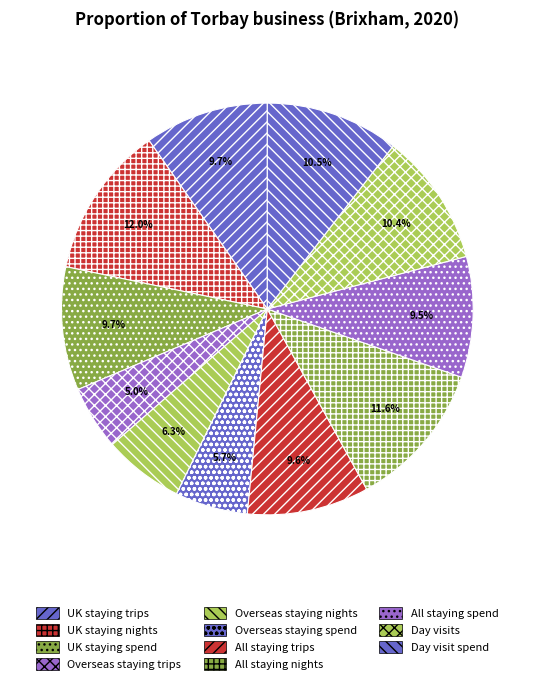

What percentage do UK staying nights and Overseas staying trips together represent?

17.0%